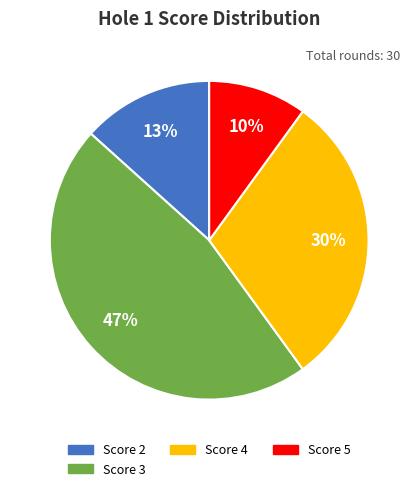

Is the sum of Score 3 and Score 2 greater than half?

Yes